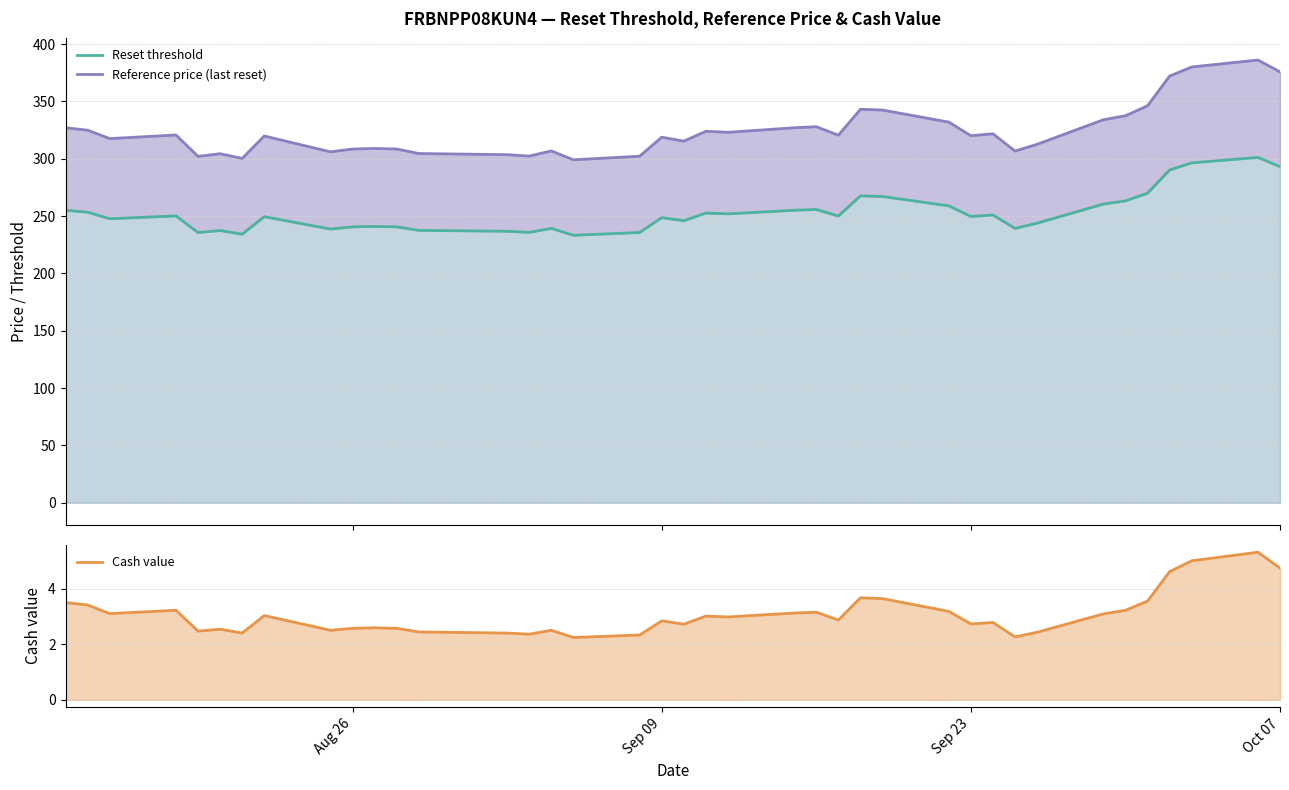

True or false: Reference price (last reset) and Cash value cross at least once.

False